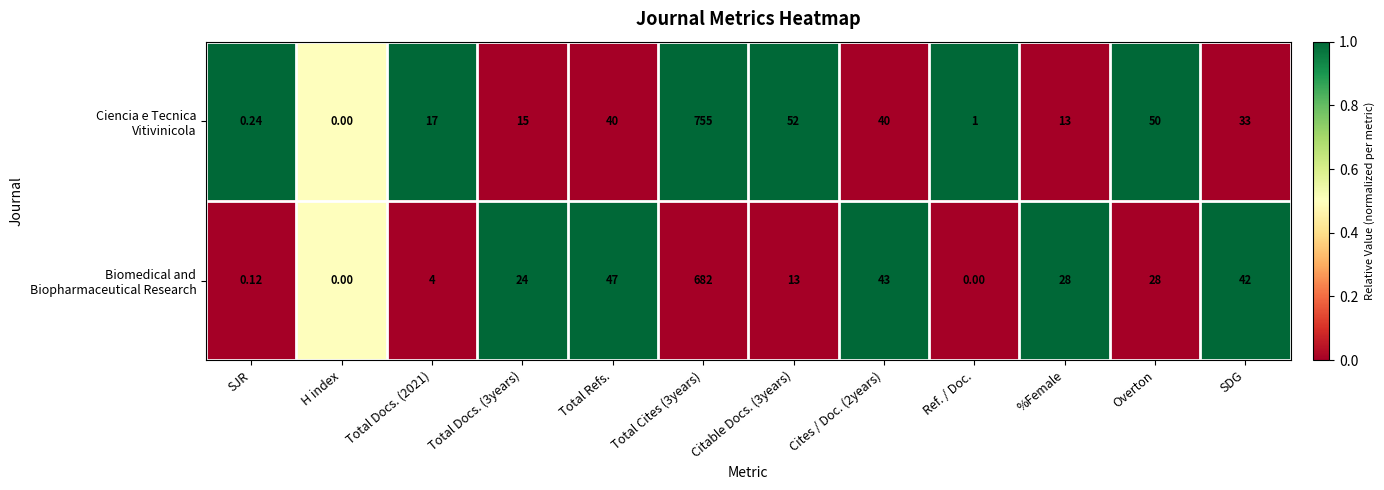

How many categories are shown in the chart?

12